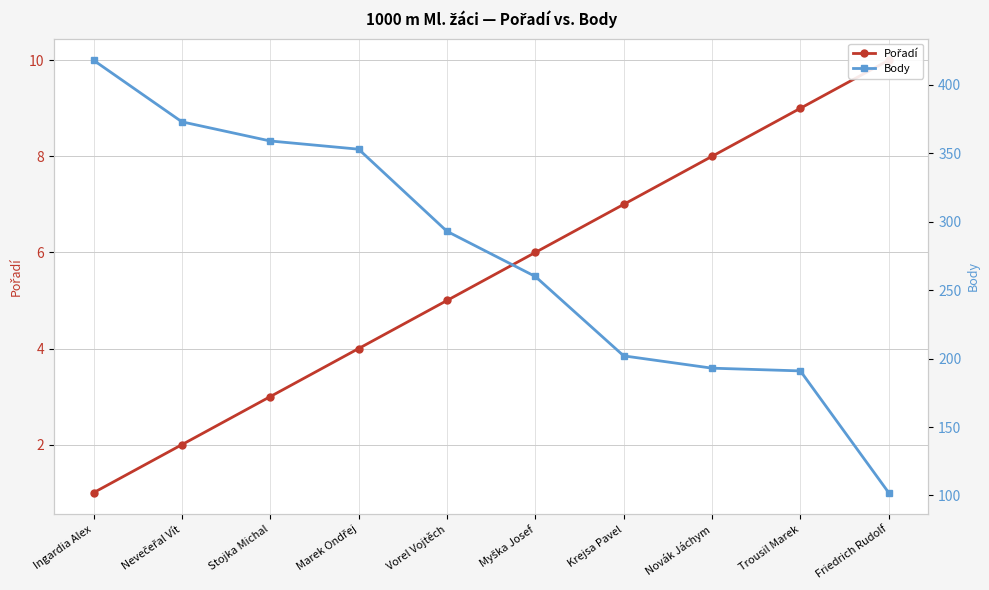

List the labels in order of Pořadí value, smallest first.

Ingardia Alex, Nevečeřal Vít, Stojka Michal, Marek Ondřej, Vorel Vojtěch, Myška Josef, Krejsa Pavel, Novák Jáchym, Trousil Marek, Friedrich Rudolf